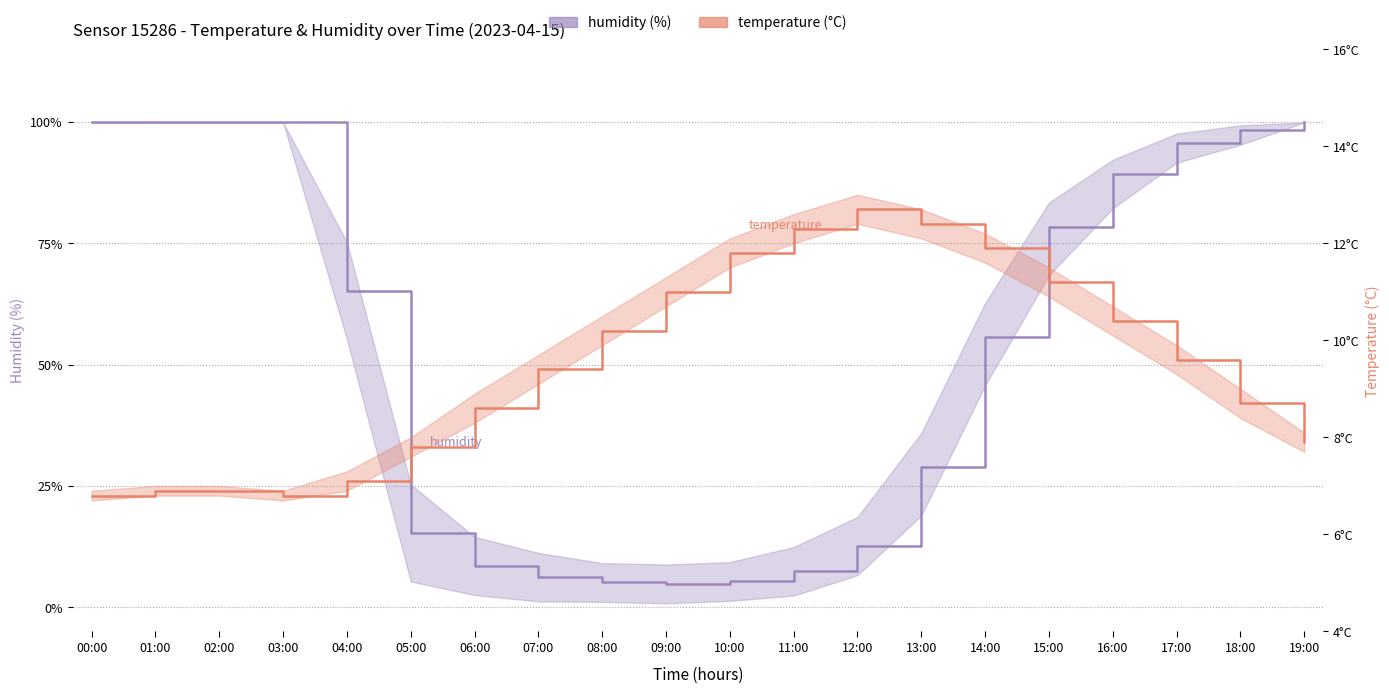

In temperature, how many points are higher than both neighbors (excluding endpoints)?

1